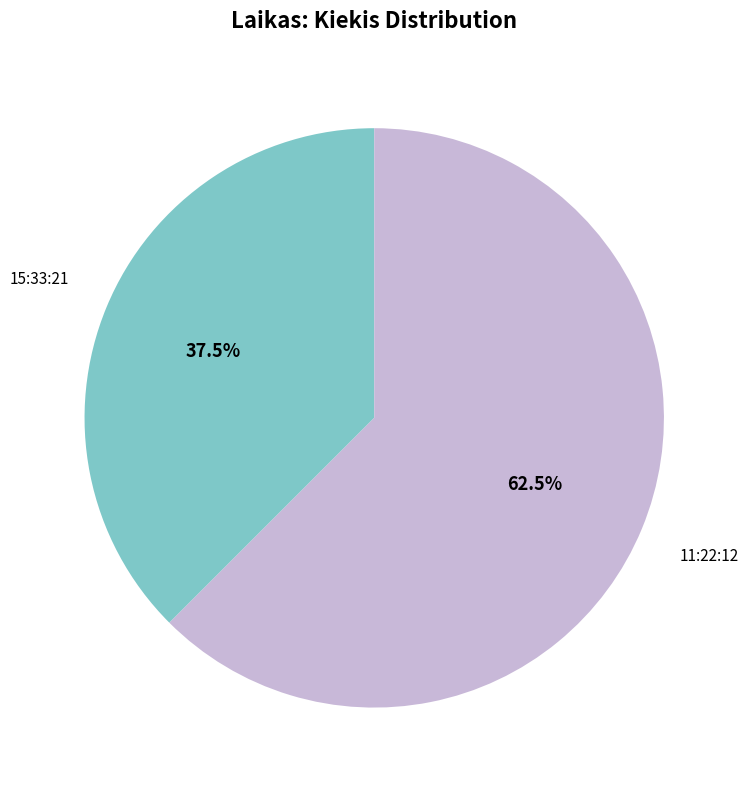

What is the smallest slice in the pie chart?

15:33:21